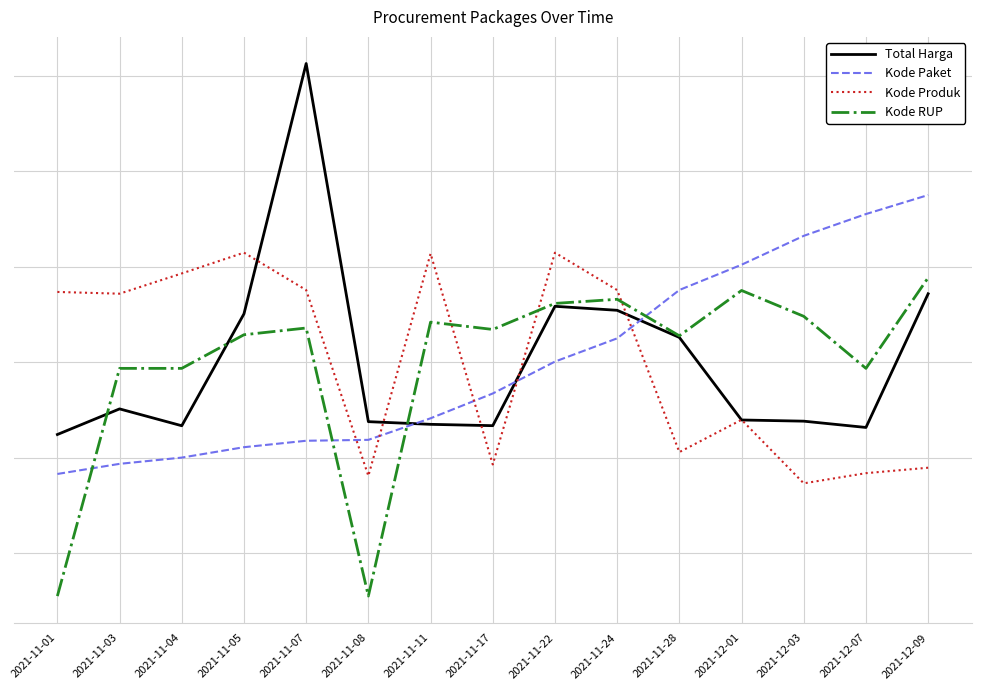

In Kode RUP, how many points are higher than both neighbors (excluding endpoints)?

4